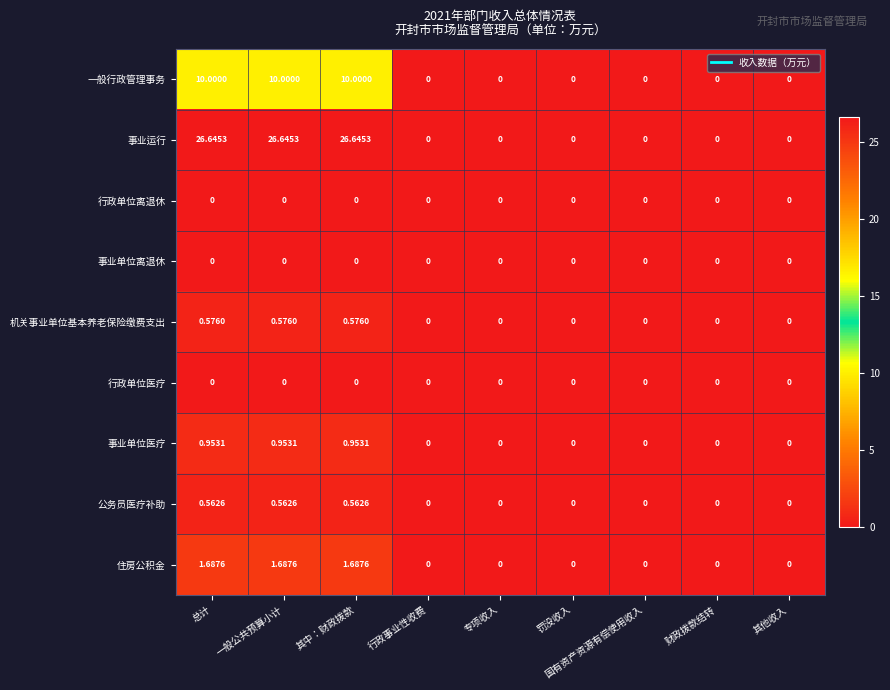

Between 总计 and 行政事业性收费, which series saw the biggest shift?

事业运行